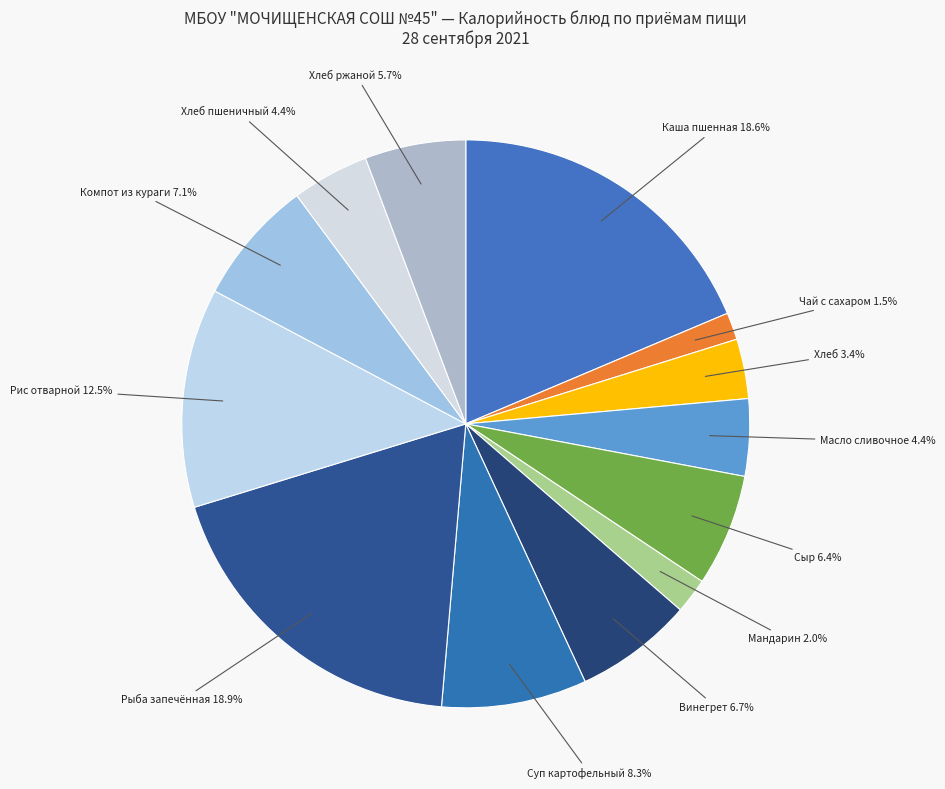

Is there a majority slice in this chart?

No